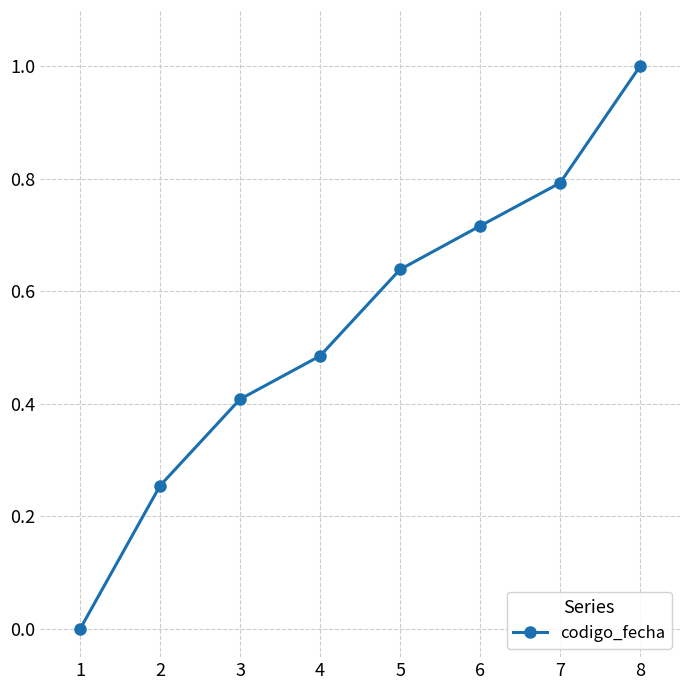

How many lines are shown in the chart?

1